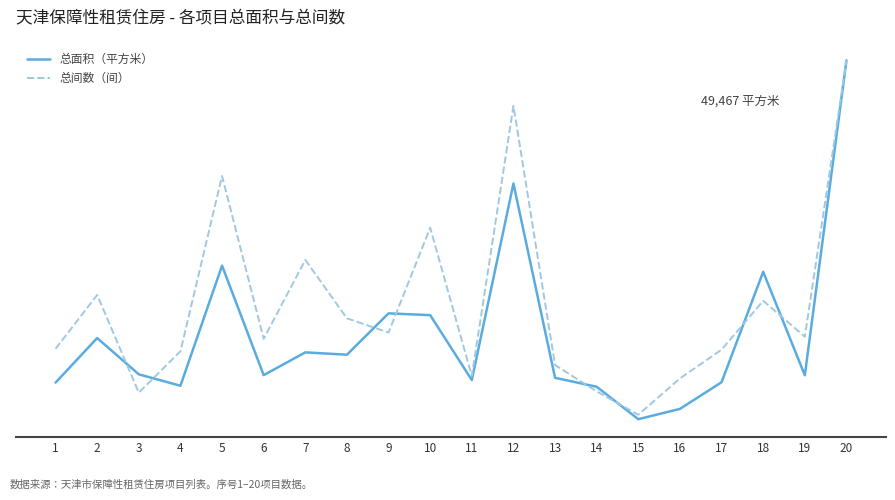

Is this an area chart (filled region under the line)?

No